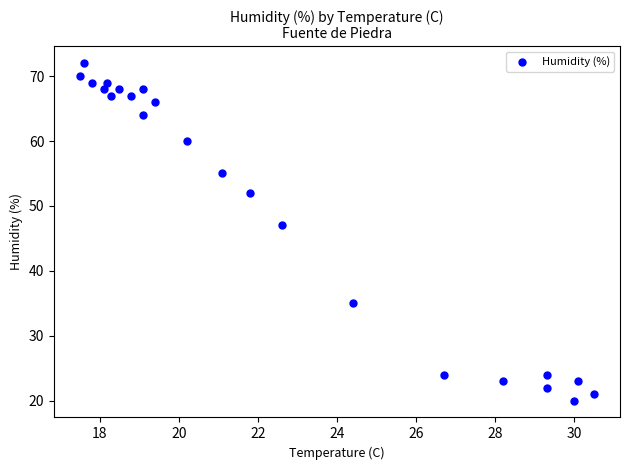

What Y value in the scatter plot is closest to 46?

47